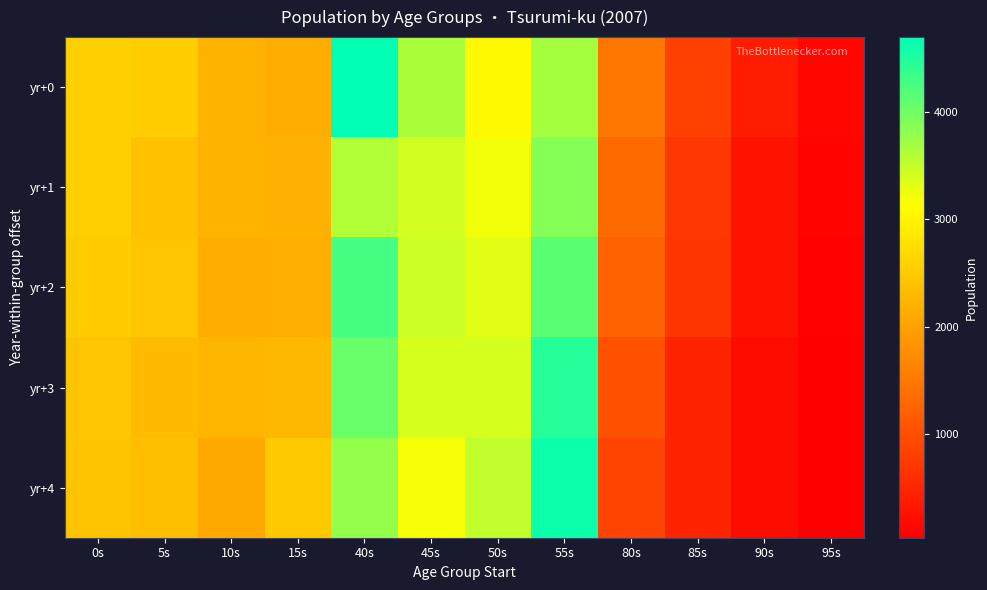

Reading left to right, transcribe all the data shown in this chart.

yr+0: 0s=2571	5s=2531	10s=2229	15s=2148	40s=4694	45s=3648	50s=3058	55s=3681	80s=1477	85s=819	90s=394	95s=128
yr+1: 0s=2572	5s=2389	10s=2226	15s=2196	40s=3605	45s=3416	50s=3214	55s=3876	80s=1335	85s=720	90s=284	95s=90
yr+2: 0s=2521	5s=2446	10s=2147	15s=2181	40s=4264	45s=3449	50s=3316	55s=4146	80s=1232	85s=692	90s=279	95s=60
yr+3: 0s=2440	5s=2315	10s=2269	15s=2280	40s=4051	45s=3387	50s=3386	55s=4472	80s=1025	85s=485	90s=195	95s=41
yr+4: 0s=2436	5s=2357	10s=2101	15s=2475	40s=3802	45s=3199	50s=3520	55s=4620	80s=869	85s=474	90s=196	95s=36